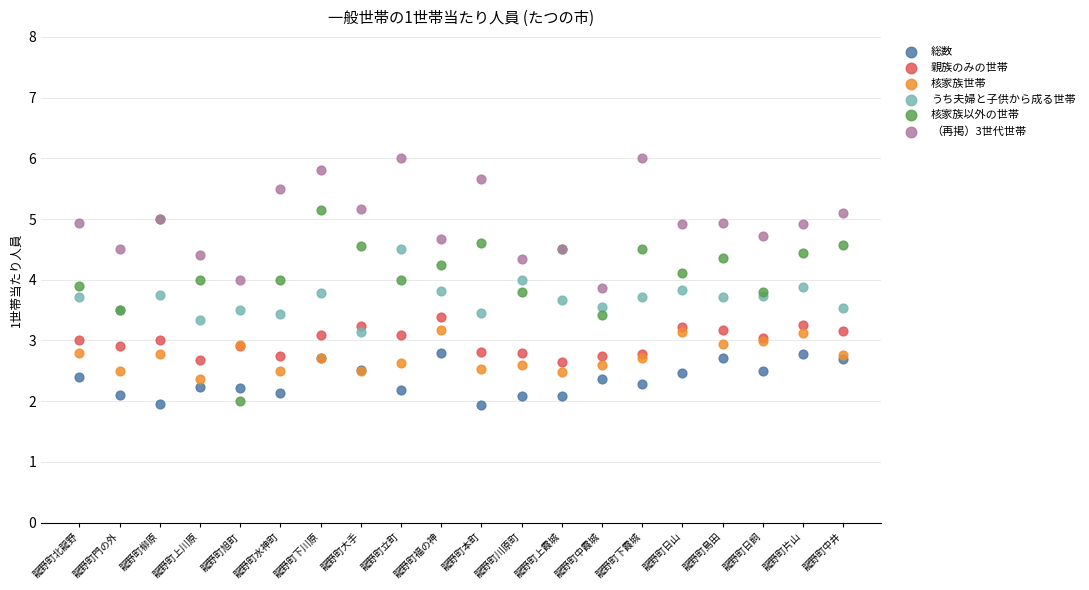

Which series contains the highest Y value?

（再掲）3世代世帯